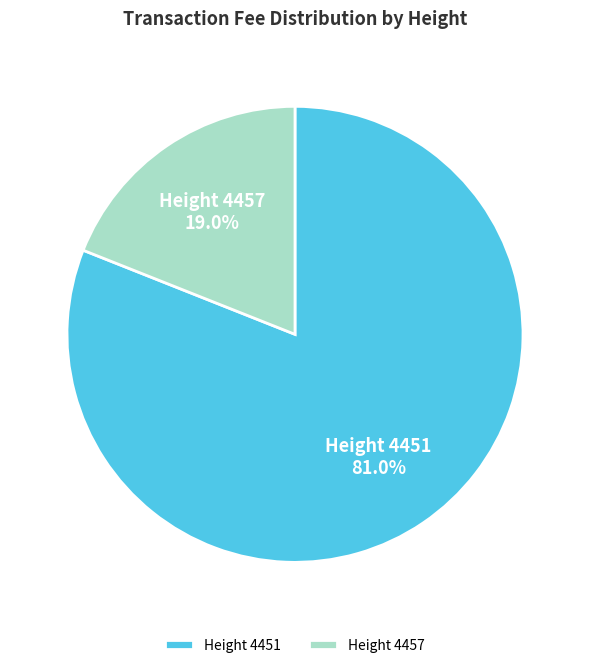

Which category has the biggest portion of the pie?

Height 4451